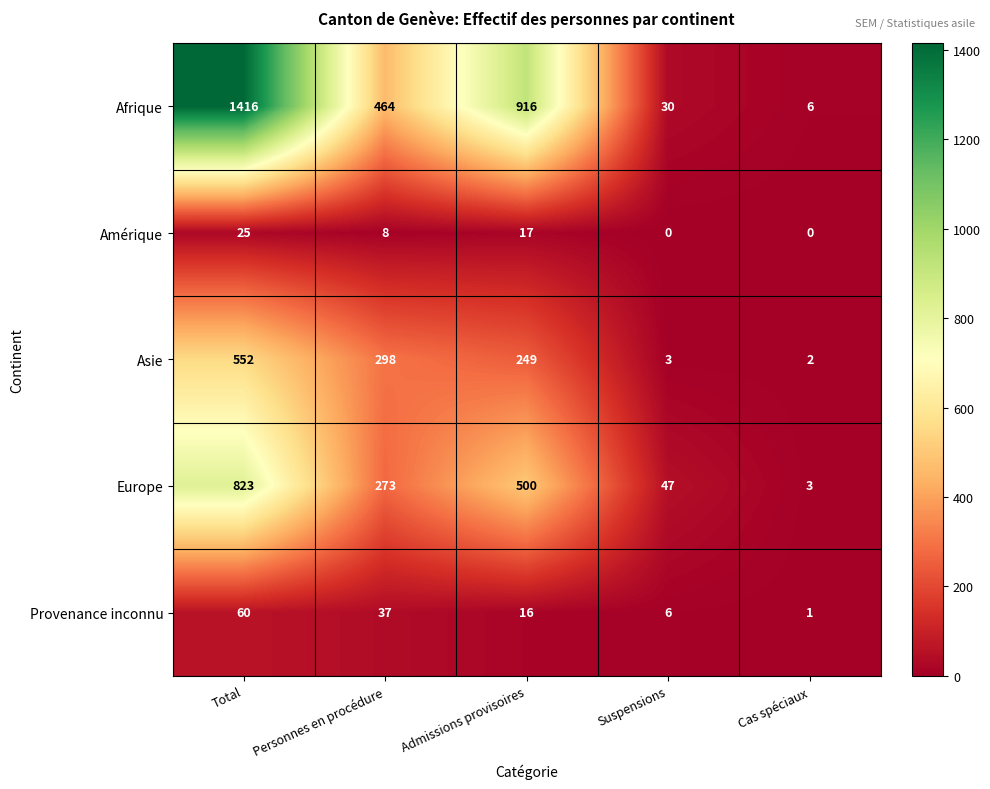

The value of Europe at Total is 823. True or false?

True